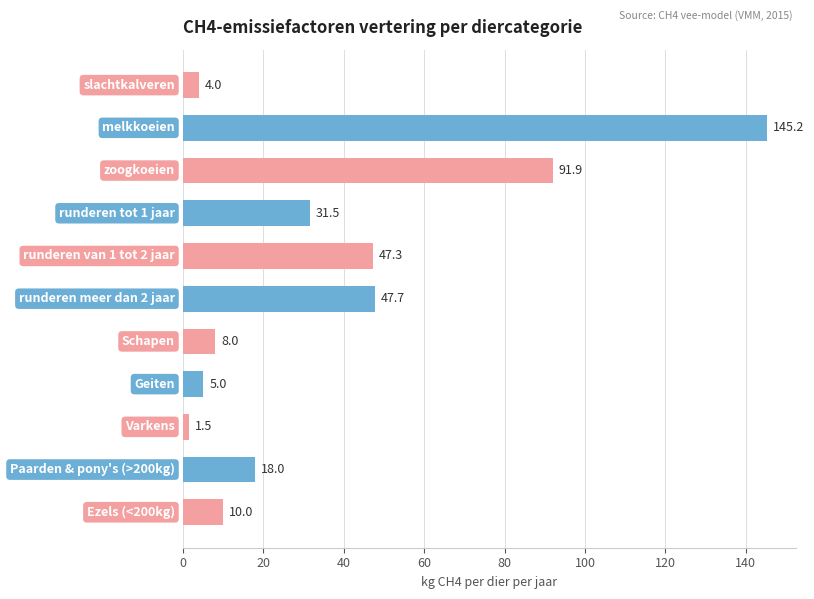

Reading bottom to top, transcribe all the data shown in this chart.

10.0	18.0	1.5	5.0	8.0	47.7	47.3	31.5	91.9	145.2	4.0